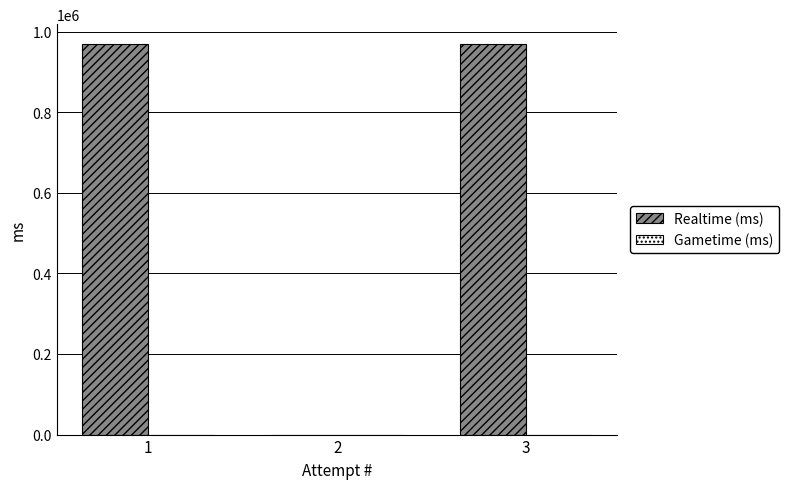

What is the sum of all values?

1937878